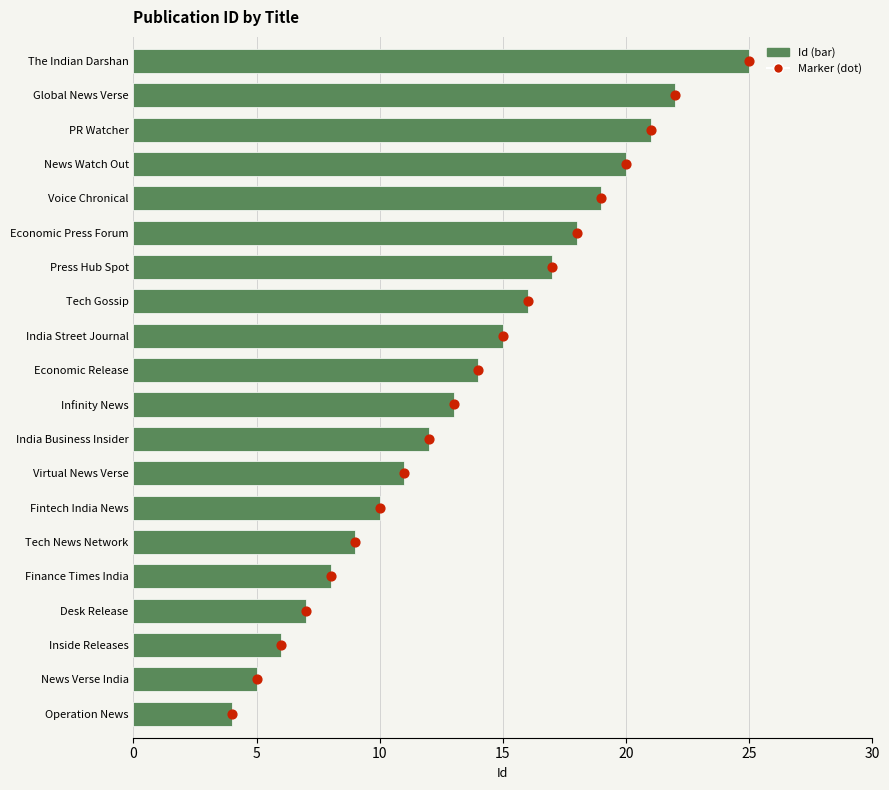

Which series has the widest spread of Y values?

Id